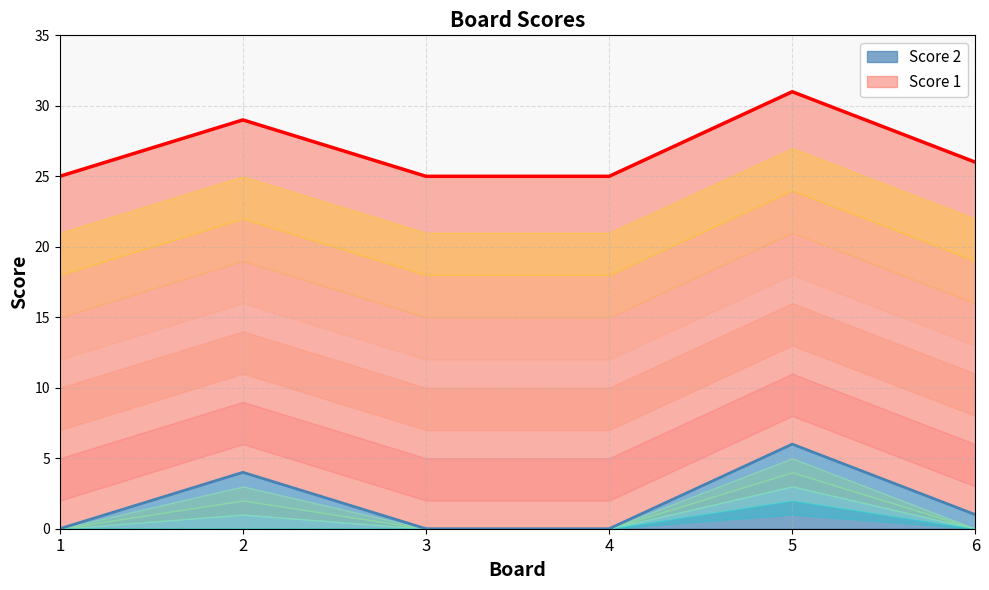

The chart shows a value of 3 at 4. True or false?

False